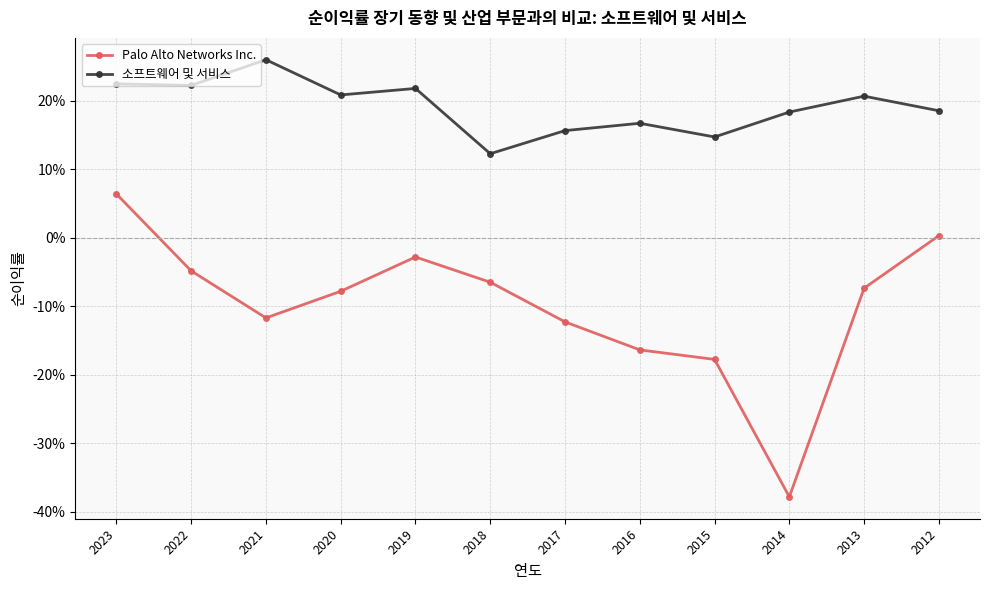

Does the chart have visible grid lines?

Yes